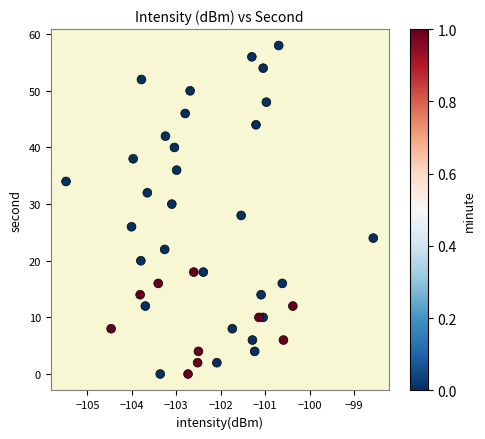

What is the range of Y values (max minus min)?

58